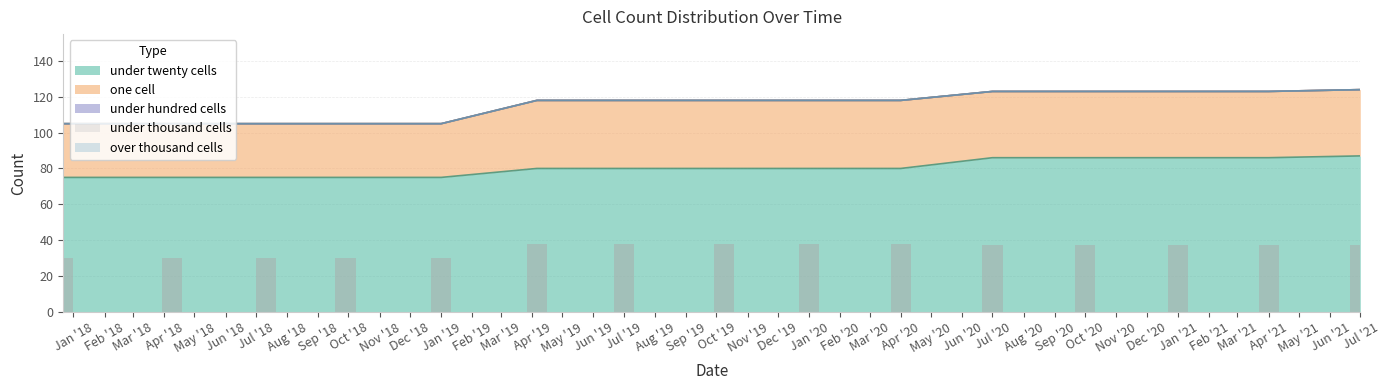

What is the maximum value for under twenty cells?

87